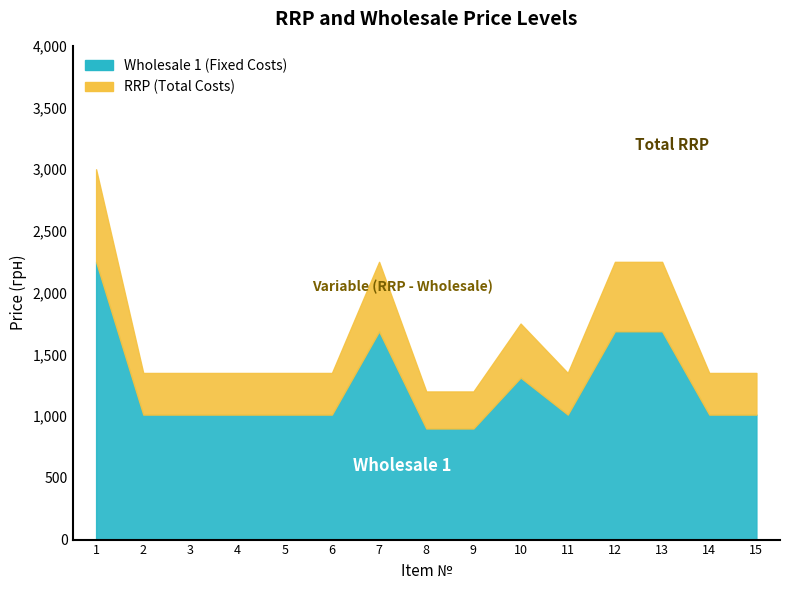

Reading left to right, what are all the values shown in this chart?

Fixed Costs (RRP): 3000.0	1350.0	1350.0	1350.0	1350.0	1350.0	2250.0	1200.0	1200.0	1750.0	1350.0	2250.0	2250.0	1350.0	1350.0
Variable Costs (Wholesale 1): 2250.0	1012.5	1012.5	1012.5	1012.5	1012.5	1687.5	900.0	900.0	1312.5	1012.5	1687.5	1687.5	1012.5	1012.5